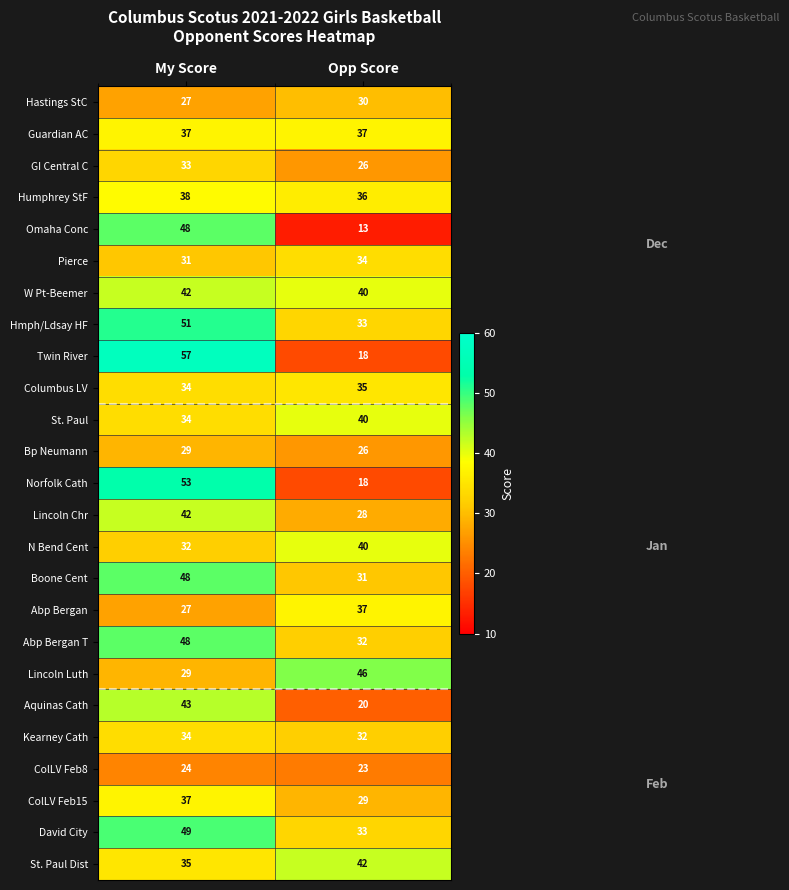

Rank the categories by Hastings StC value from highest to lowest.

Opp Score, My Score